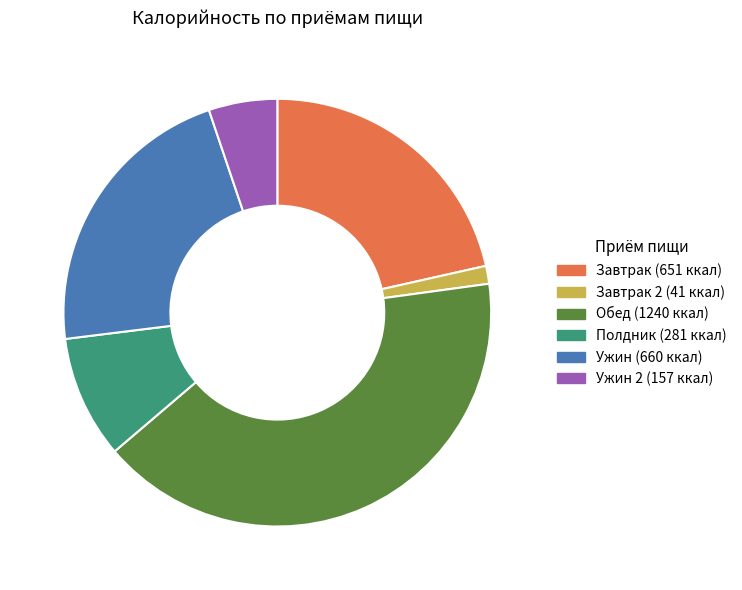

Count the number of slices in the pie.

6